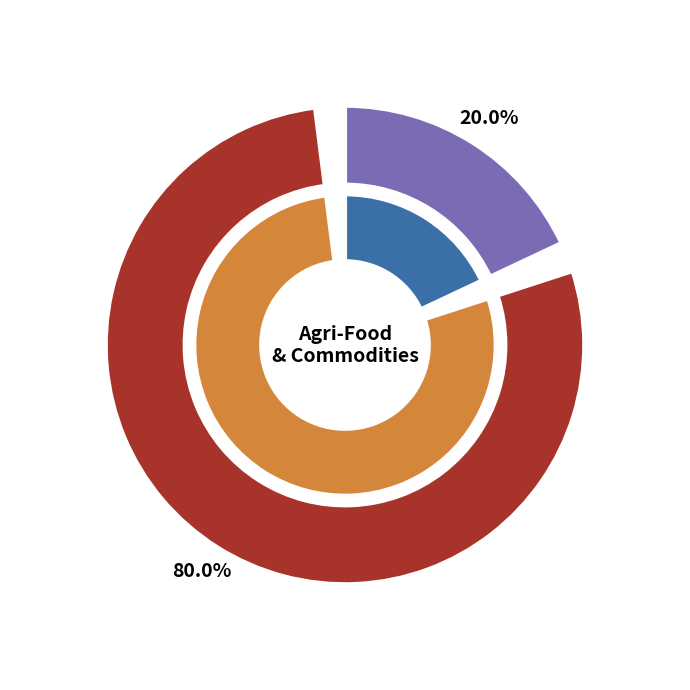

Count the number of slices in the pie.

2